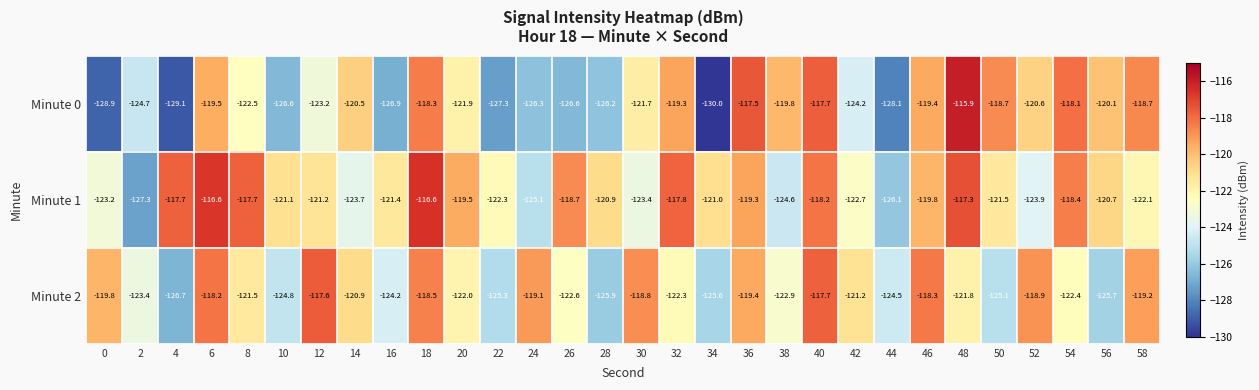

What is the sum of all Minute 0 values?

-3678.3